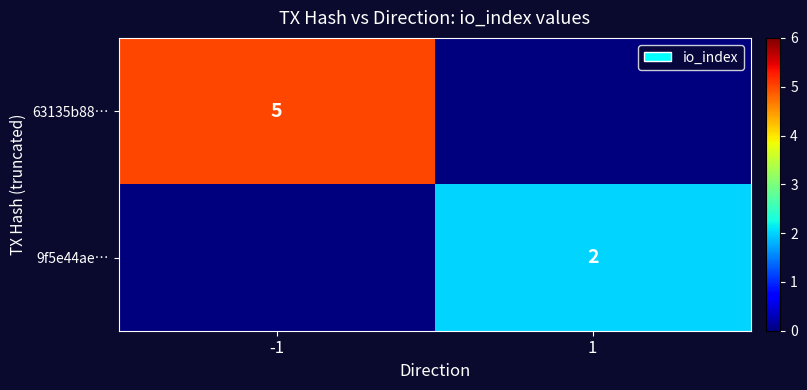

Between -1 and 1, which series saw the biggest shift?

63135b88…